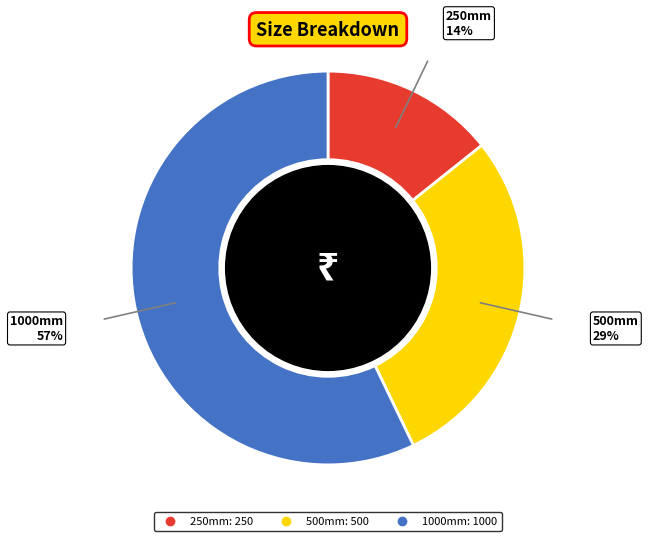

Between 250mm and 500mm, which is larger?

500mm